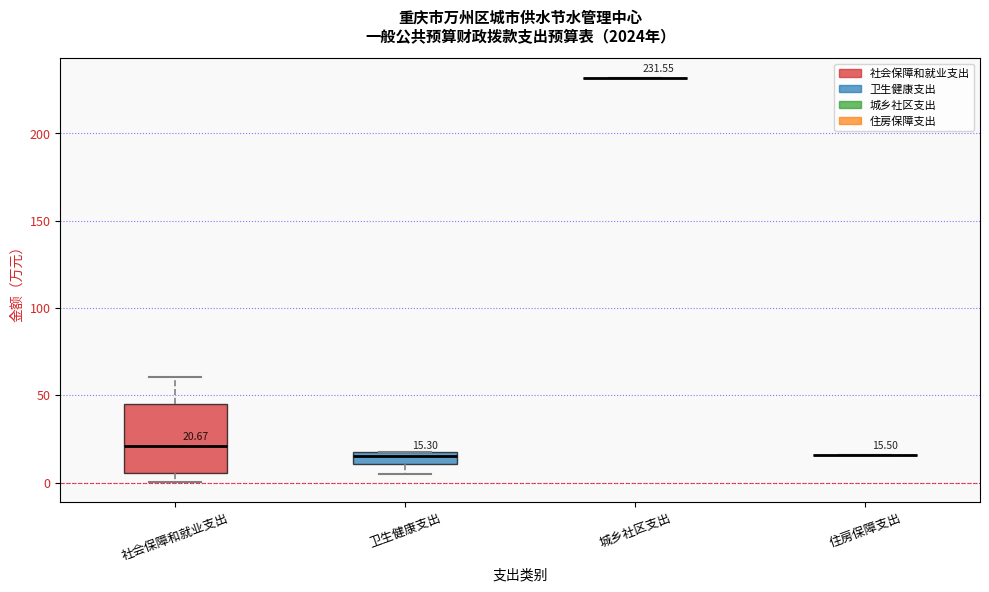

Which box is the tallest, from its lower edge to its upper edge?

社会保障和就业支出